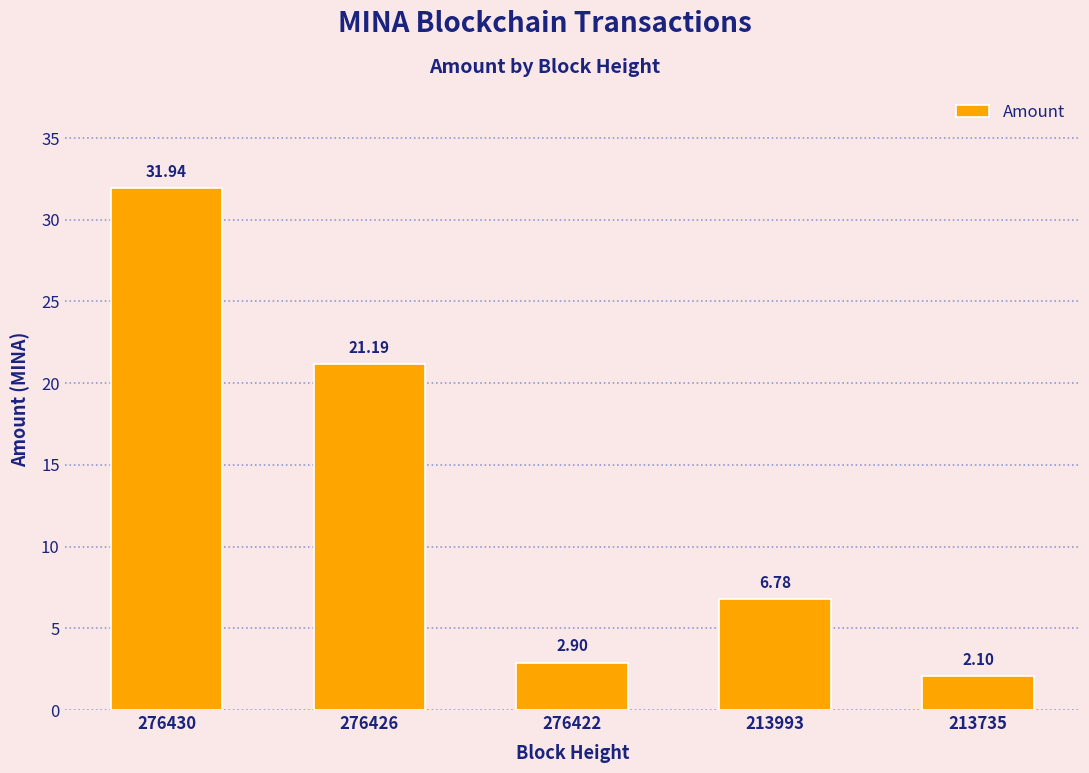

What is the minimum value shown in the chart?

2.1